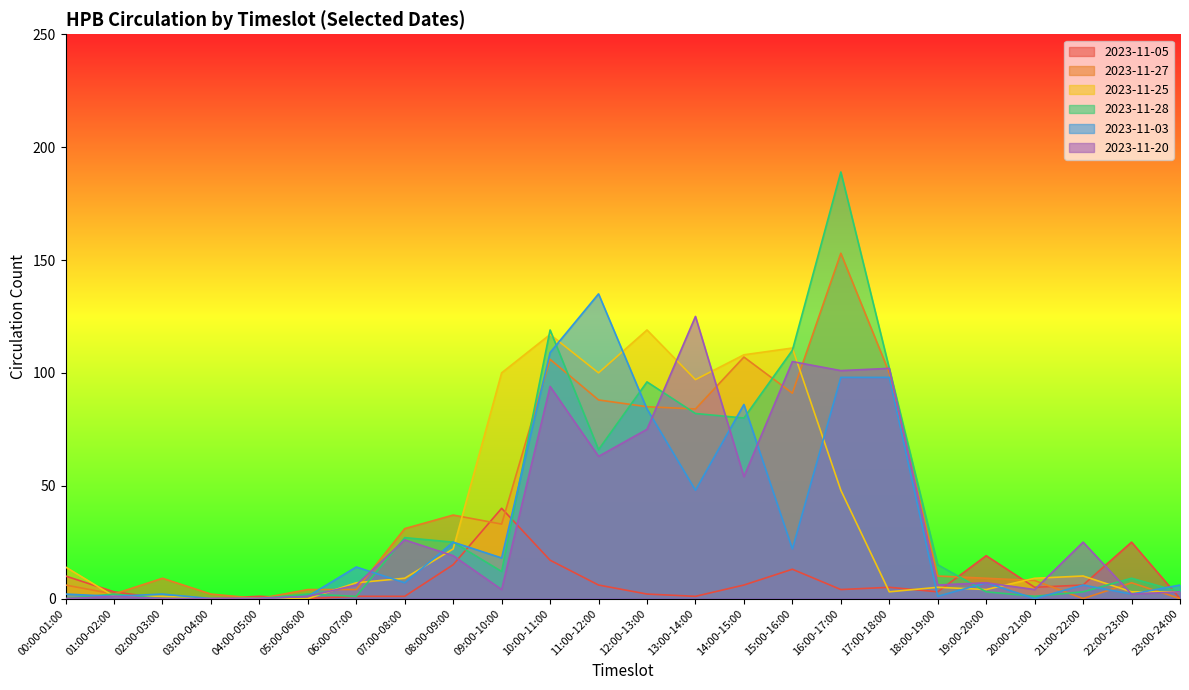

What is the difference between the 2023-11-03 values at 09:00-10:00 and 15:00-16:00?

4